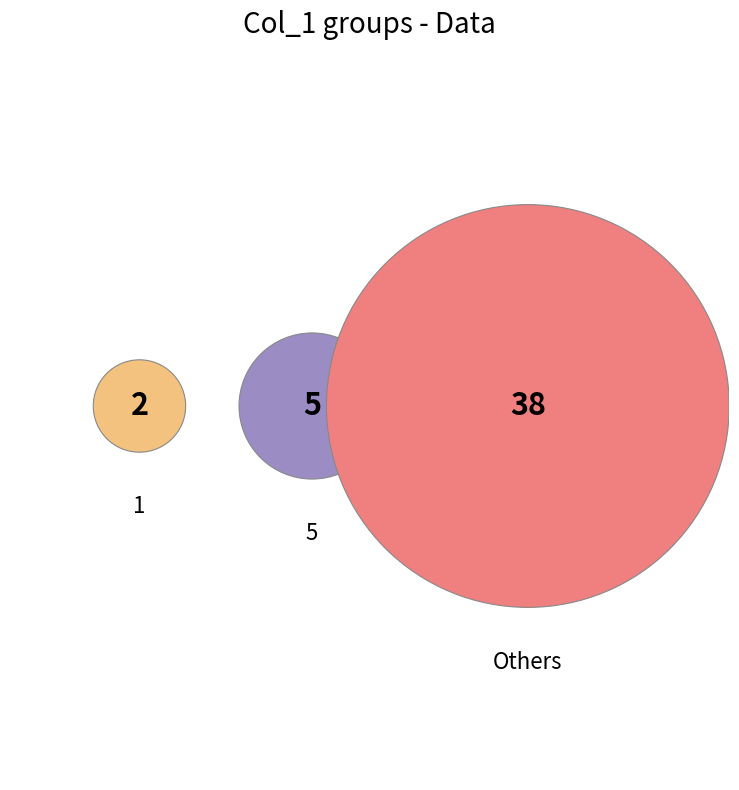

Does 6 account for over 50% of the chart?

No